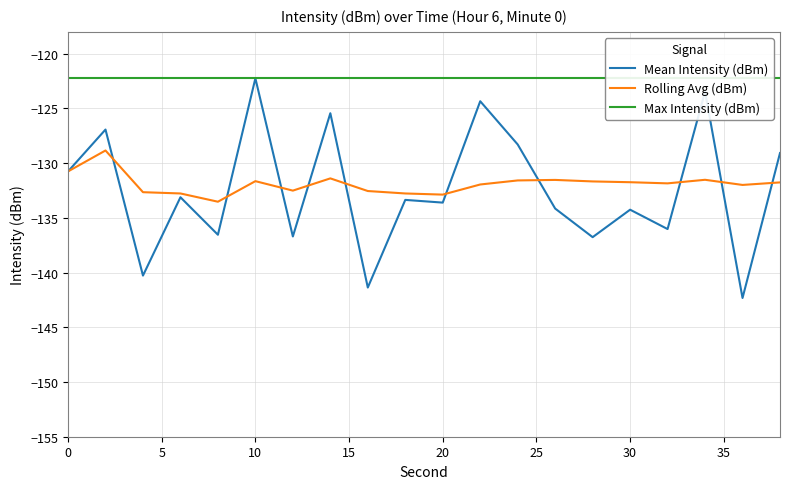

Which series has the largest total across all categories?

Max Intensity (dBm)